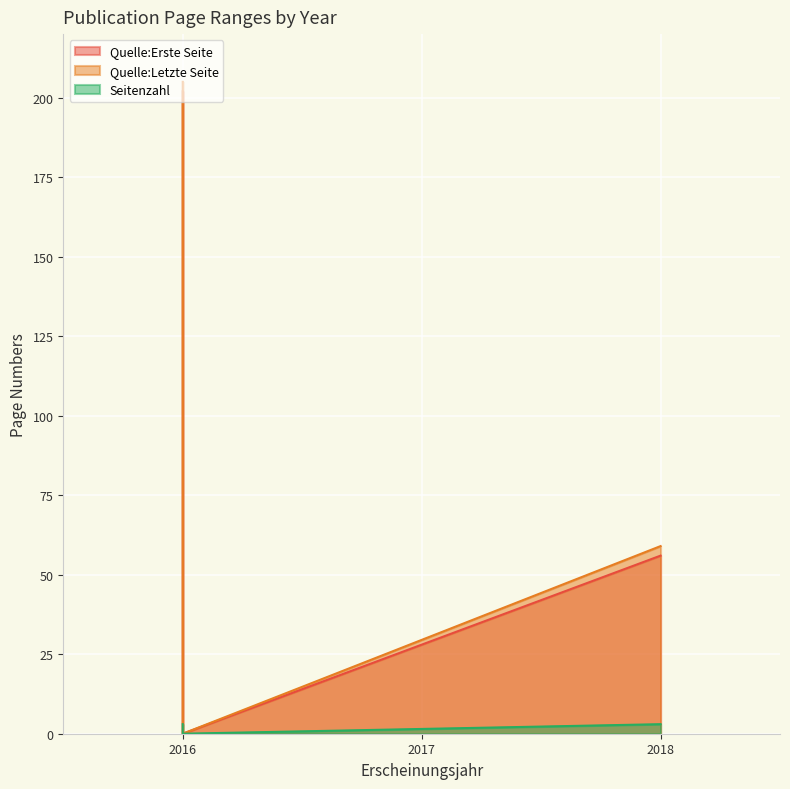

True or false: Seitenzahl has more than 1 interior local peaks.

False